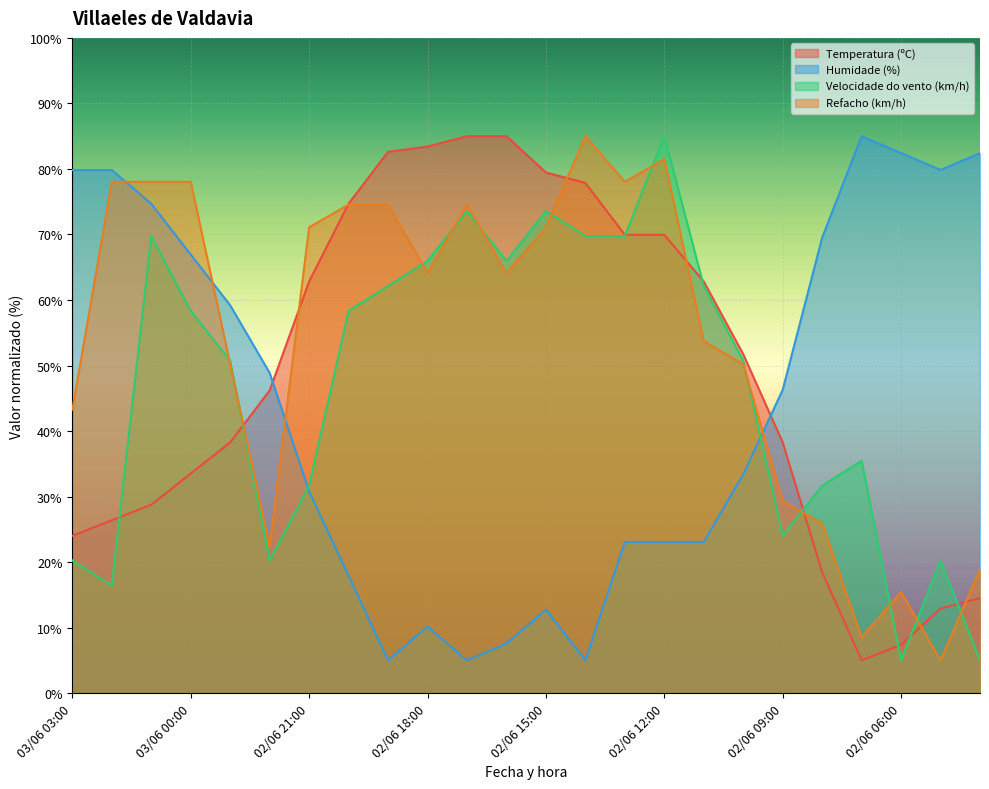

What is the label of the 3rd point from the right?

02/06 06:00